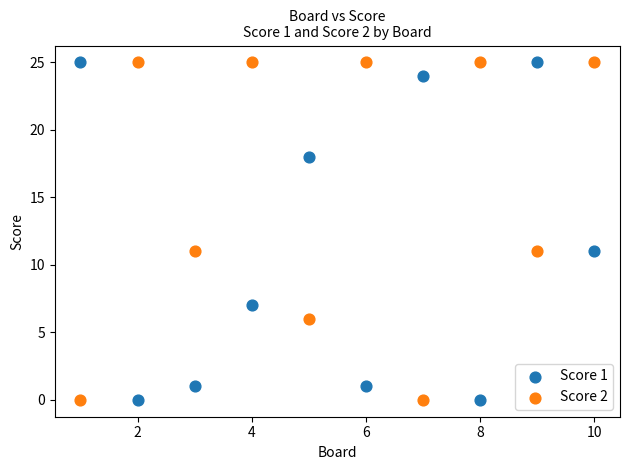

What is the X range (max minus min) for the scatter plot?

9